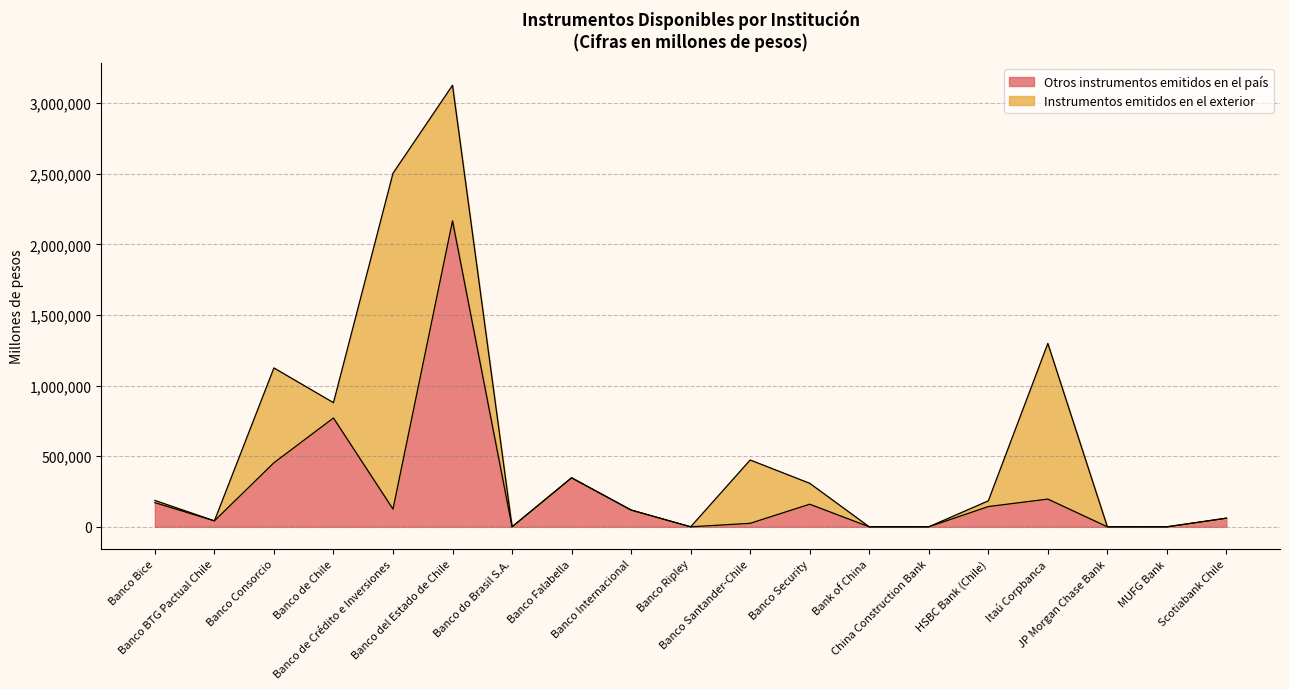

How many values are above zero?

13